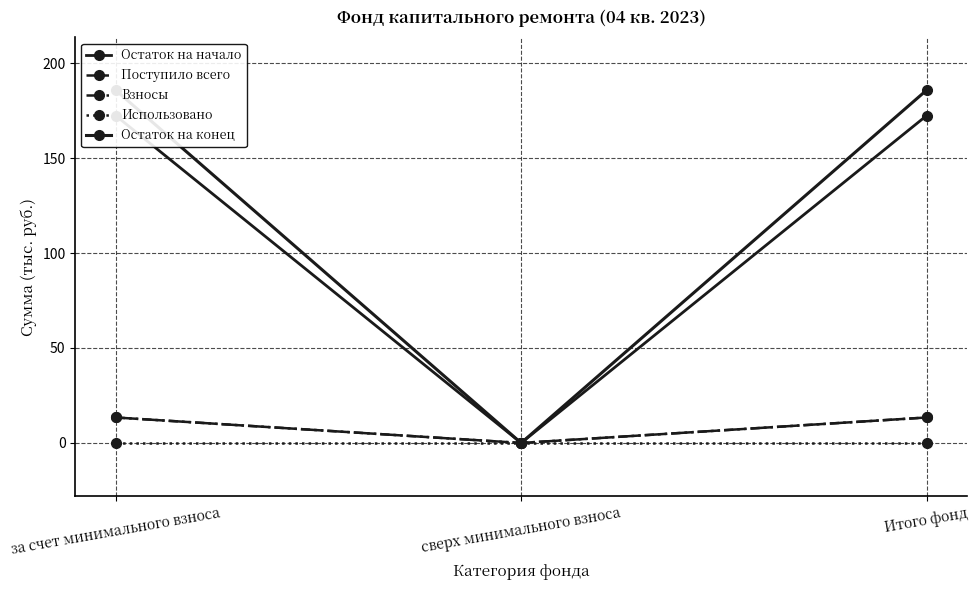

Rank the categories by Использовано value from lowest to highest.

за счет минимального взноса, сверх минимального взноса, Итого фонд